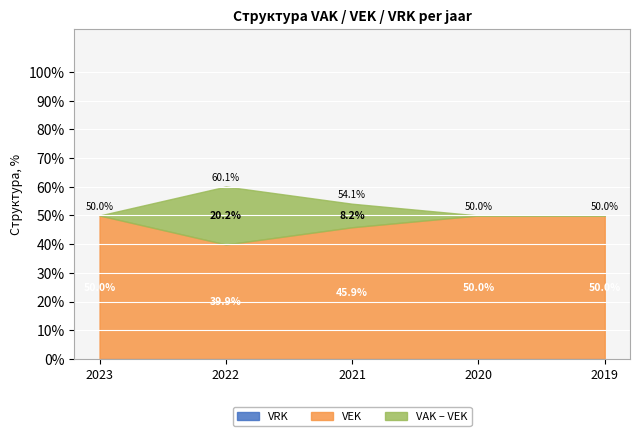

What is the total value across all series at 2020?

50.0